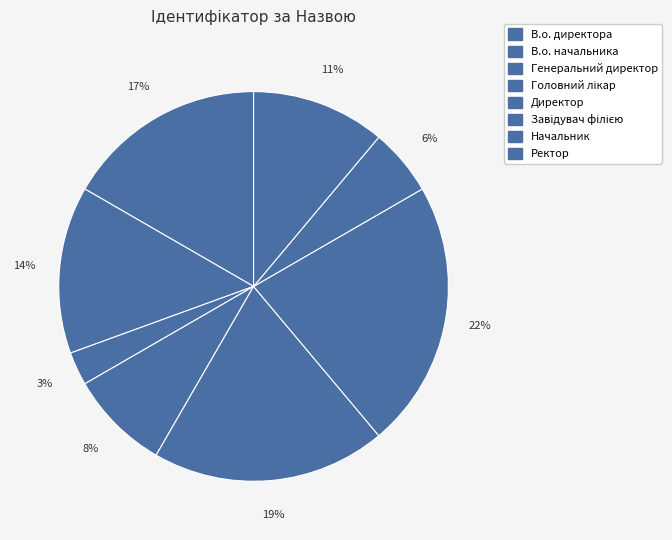

Count the number of slices in the pie.

8